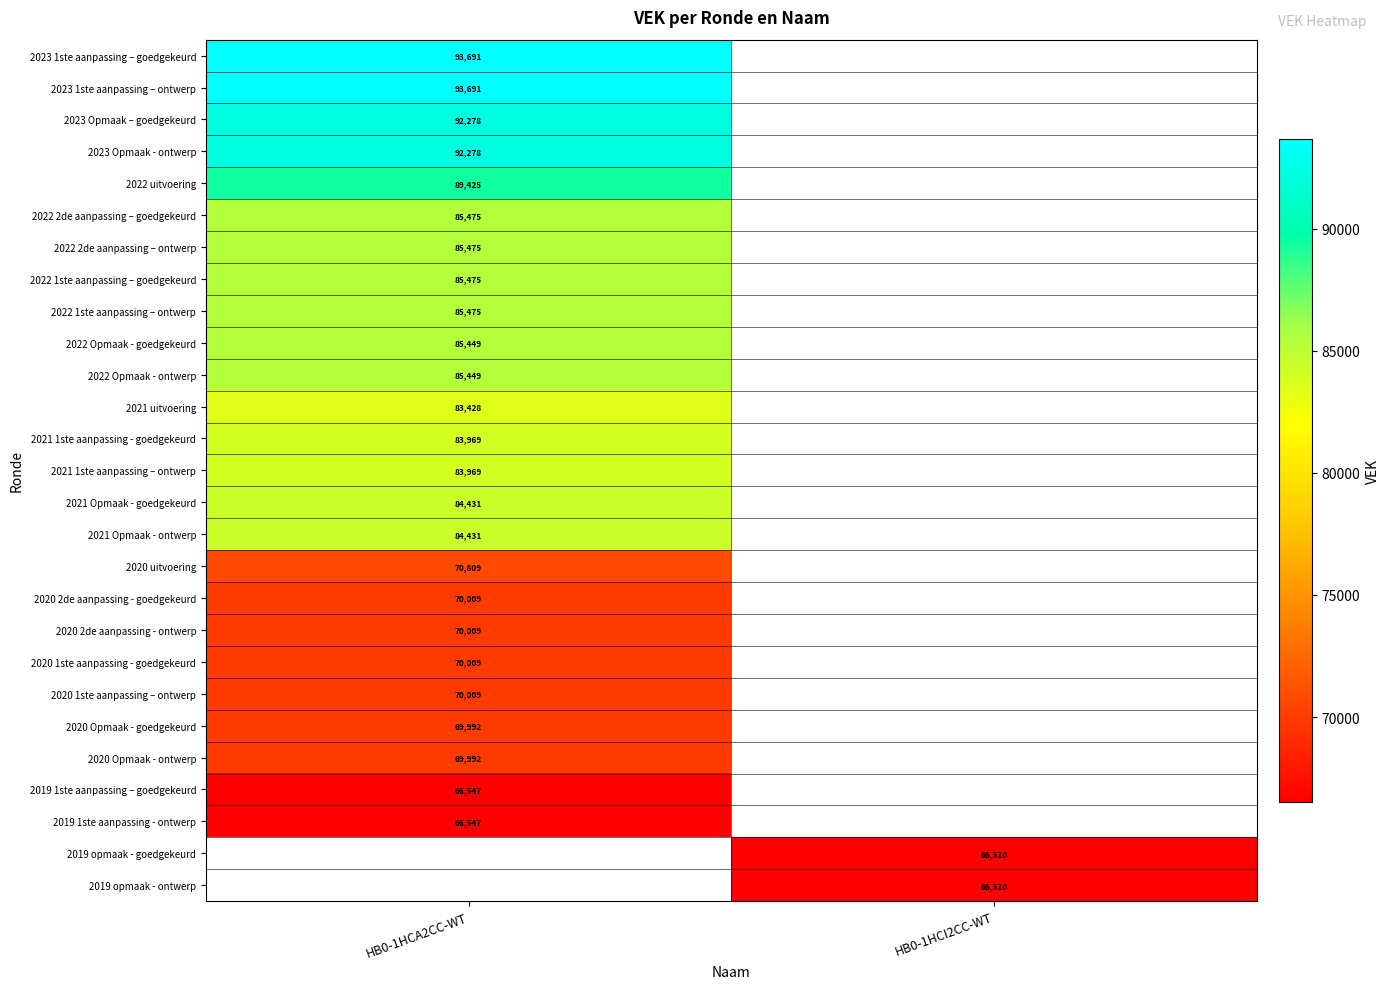

The value of 2019 1ste aanpassing – goedgekeurd at HB0-1HCA2CC-WT is 66547. True or false?

True